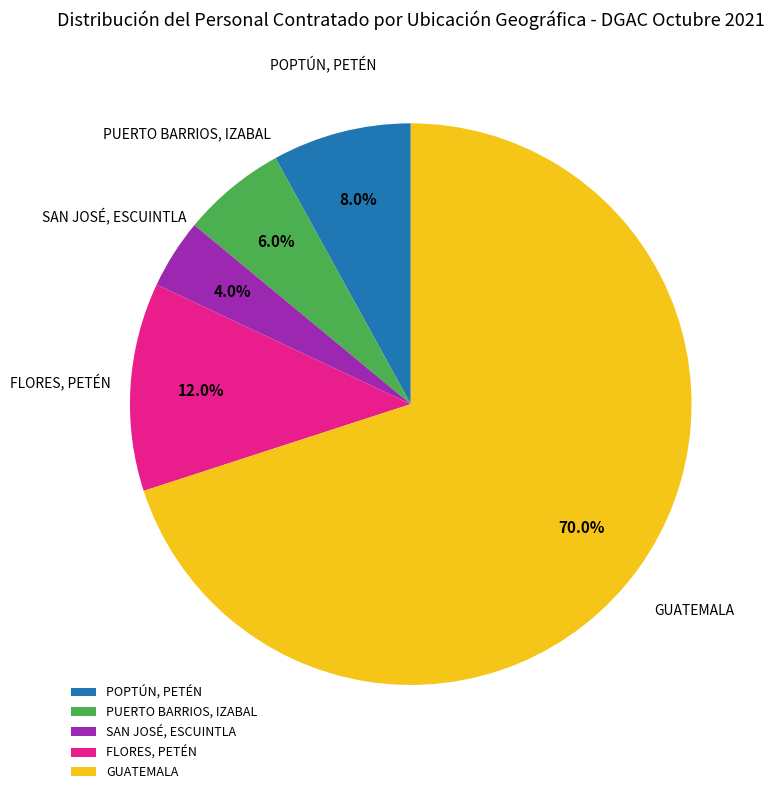

Between PUERTO BARRIOS, IZABAL and FLORES, PETÉN, which is larger?

FLORES, PETÉN